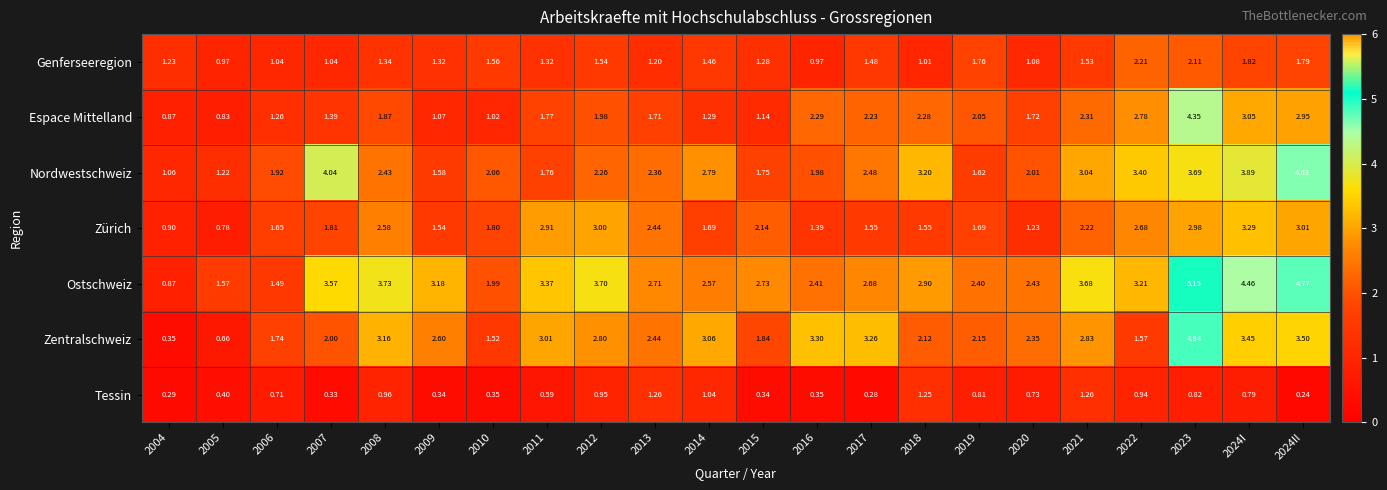

Rank the series by their maximum value, from highest to lowest.

Ostschweiz, Zentralschweiz, Nordwestschweiz, Espace Mittelland, Zürich, Genferseeregion, Tessin